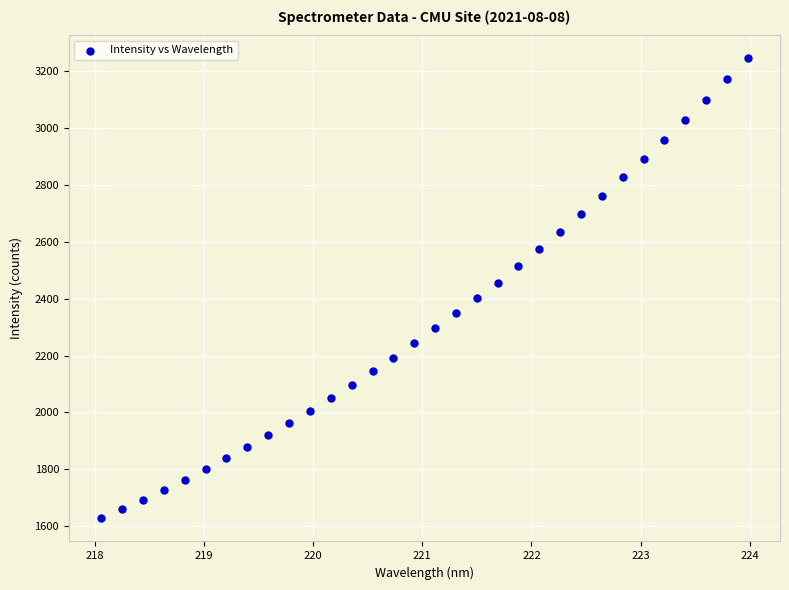

What is the range of Y values (max minus min)?

1615.0